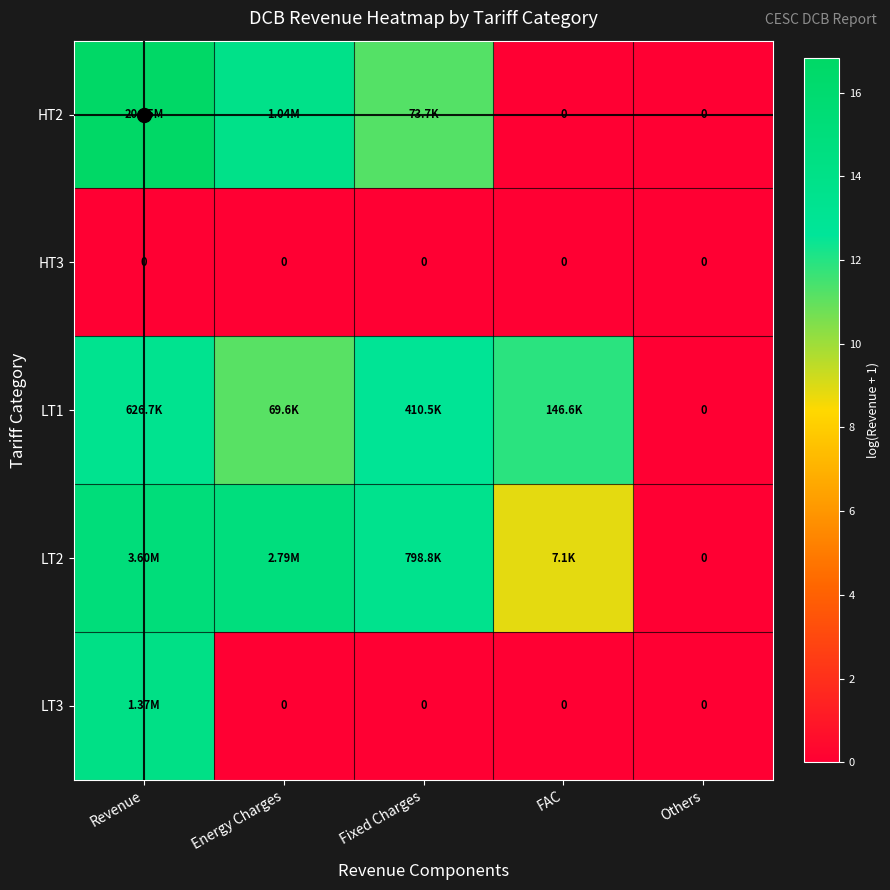

Which category has the lowest value in the LT3 series?

Energy Charges